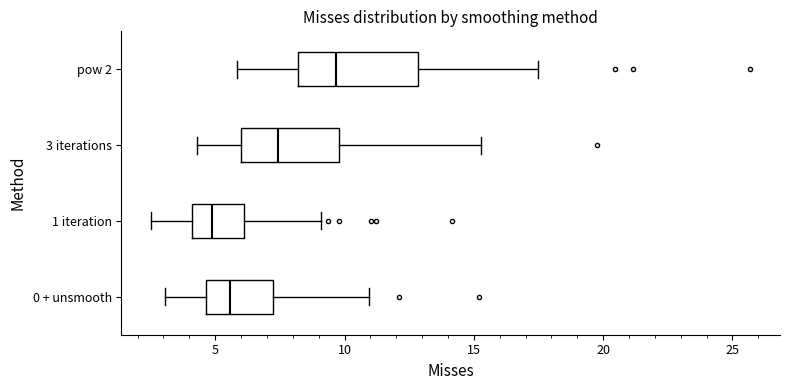

Comparing the boxes themselves (not the whiskers), which one is the widest?

pow 2